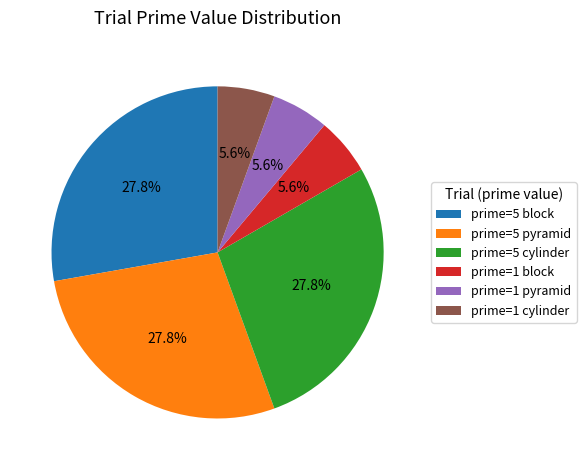

To the nearest percent, what is the average slice percentage?

17%